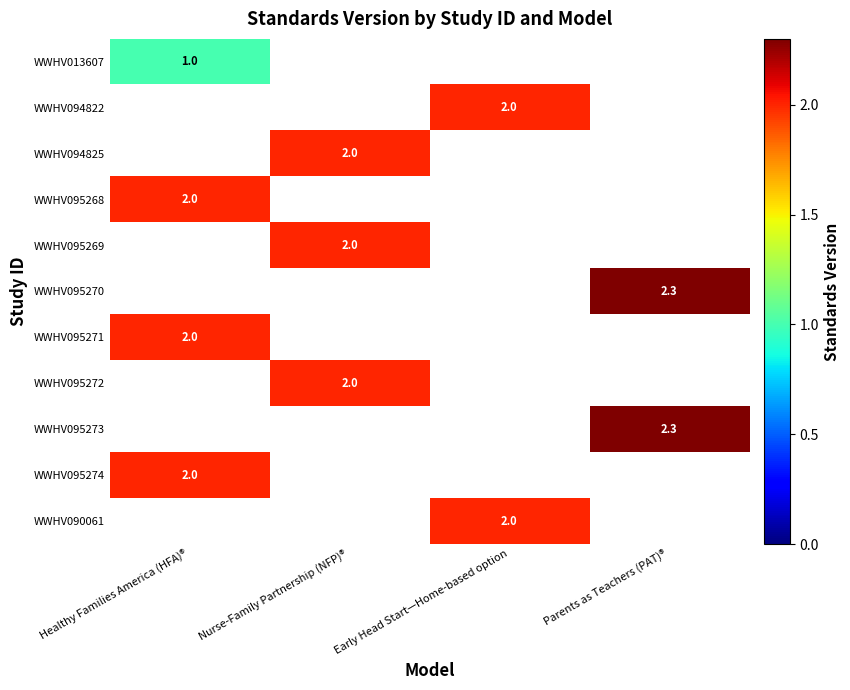

The WWHV094822 series shows 2.0 at Early Head Start—Home-based option. True or false?

True